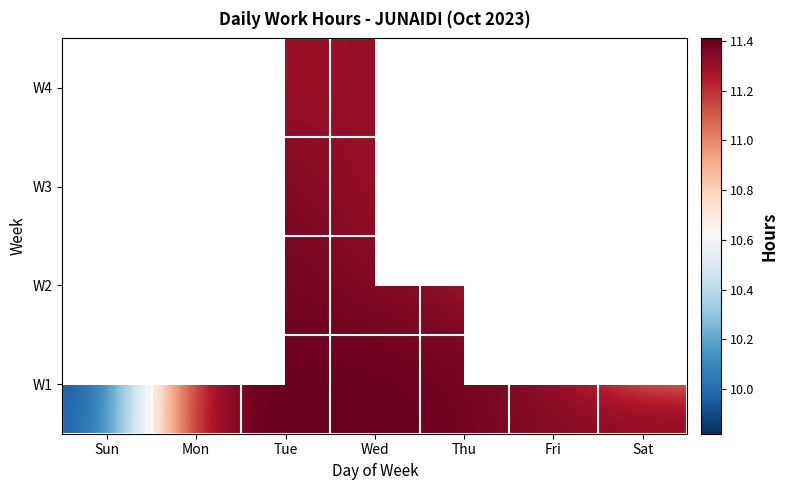

The value of W2 at Tue is 19.9. True or false?

False